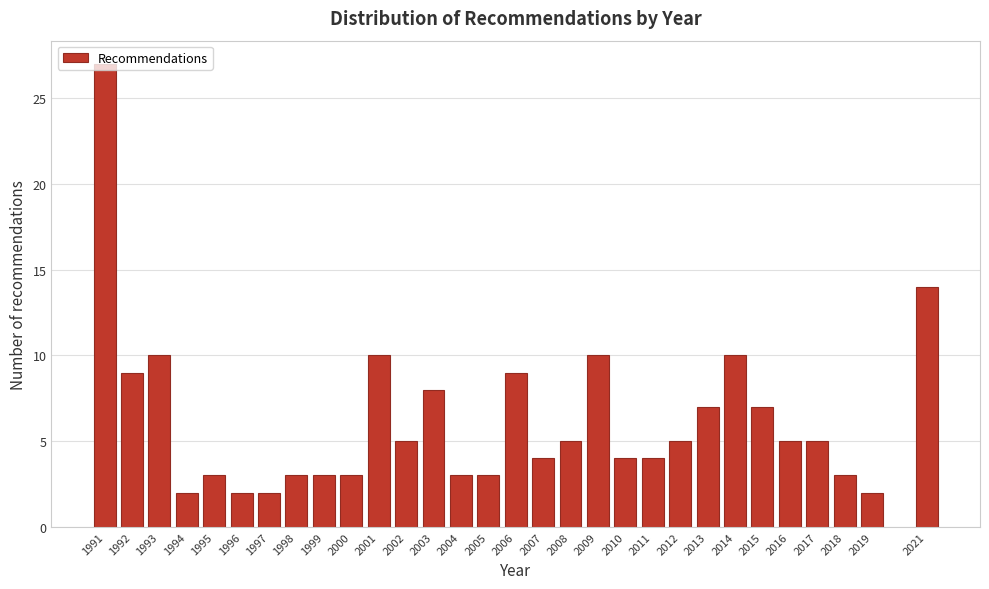

What is the difference between the maximum and minimum values?

25